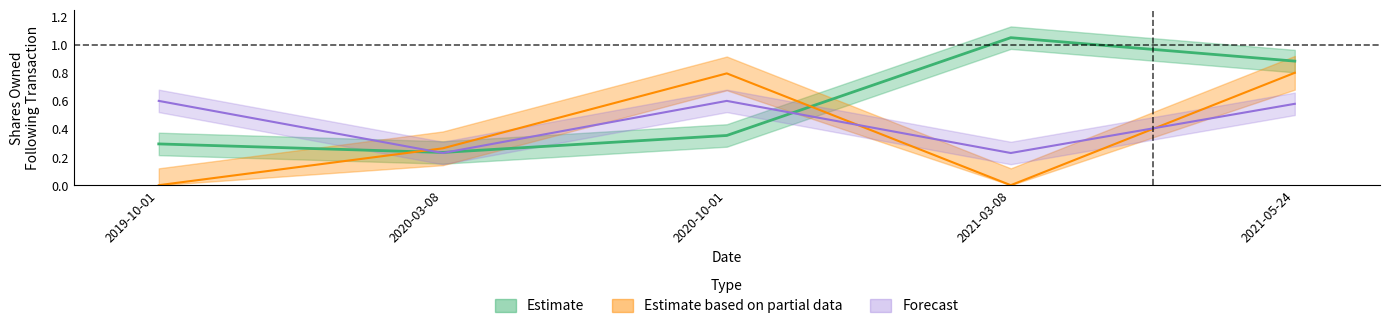

What is the sum of the transactionValue values at 2020-03-08 and 2020-10-01?

1.1